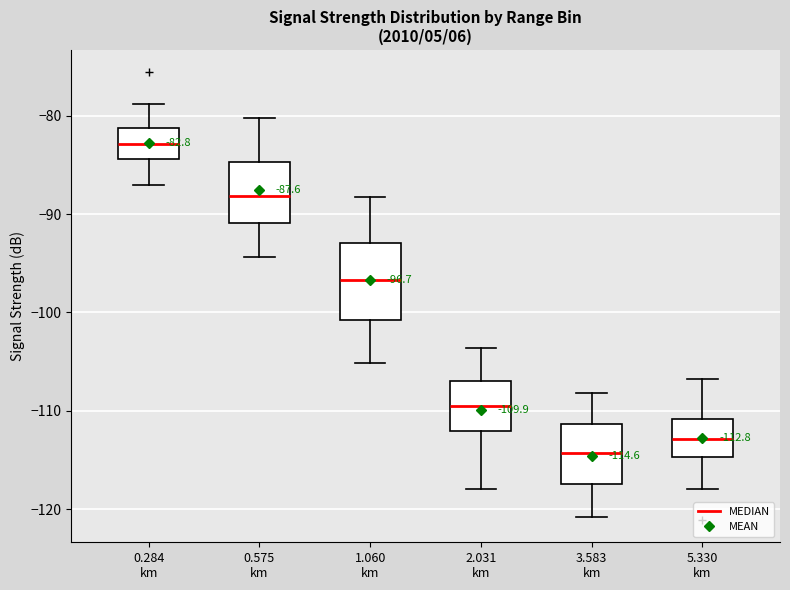

Which box has the highest median line?

0.284 km